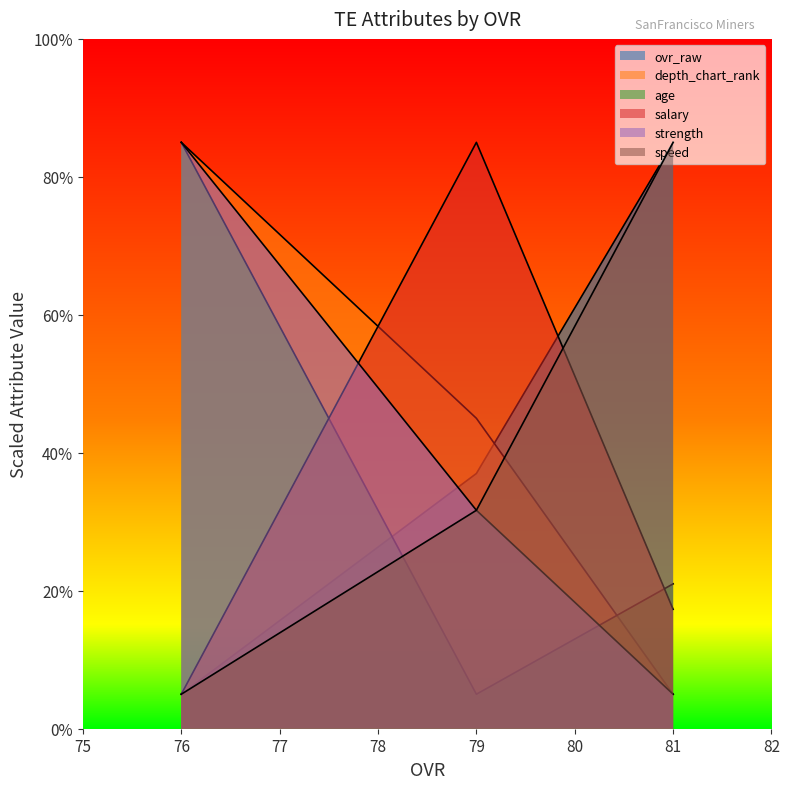

At which category is the sum across all series the highest?

76